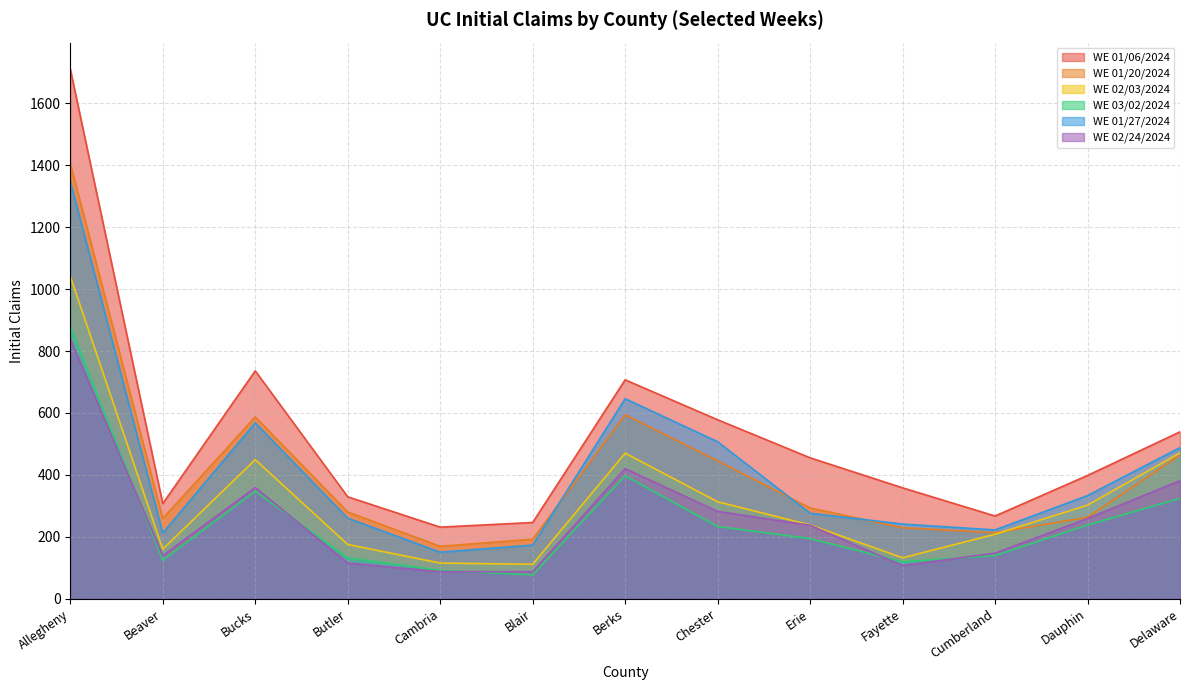

What is the label of the 8th point from the left?

Chester